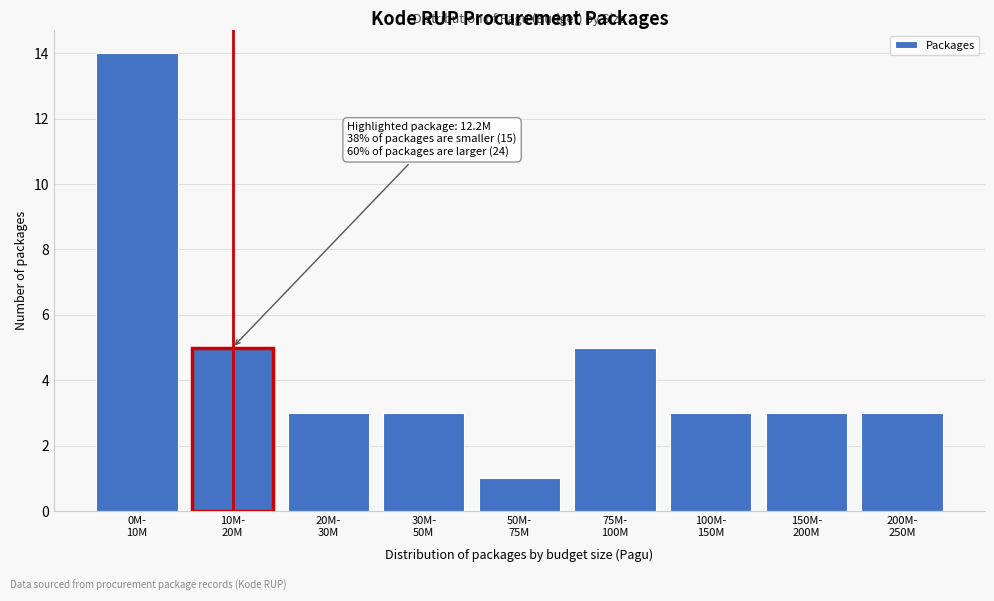

Reading right to left, what are all the values shown in this chart?

3	3	3	5	1	3	3	5	14